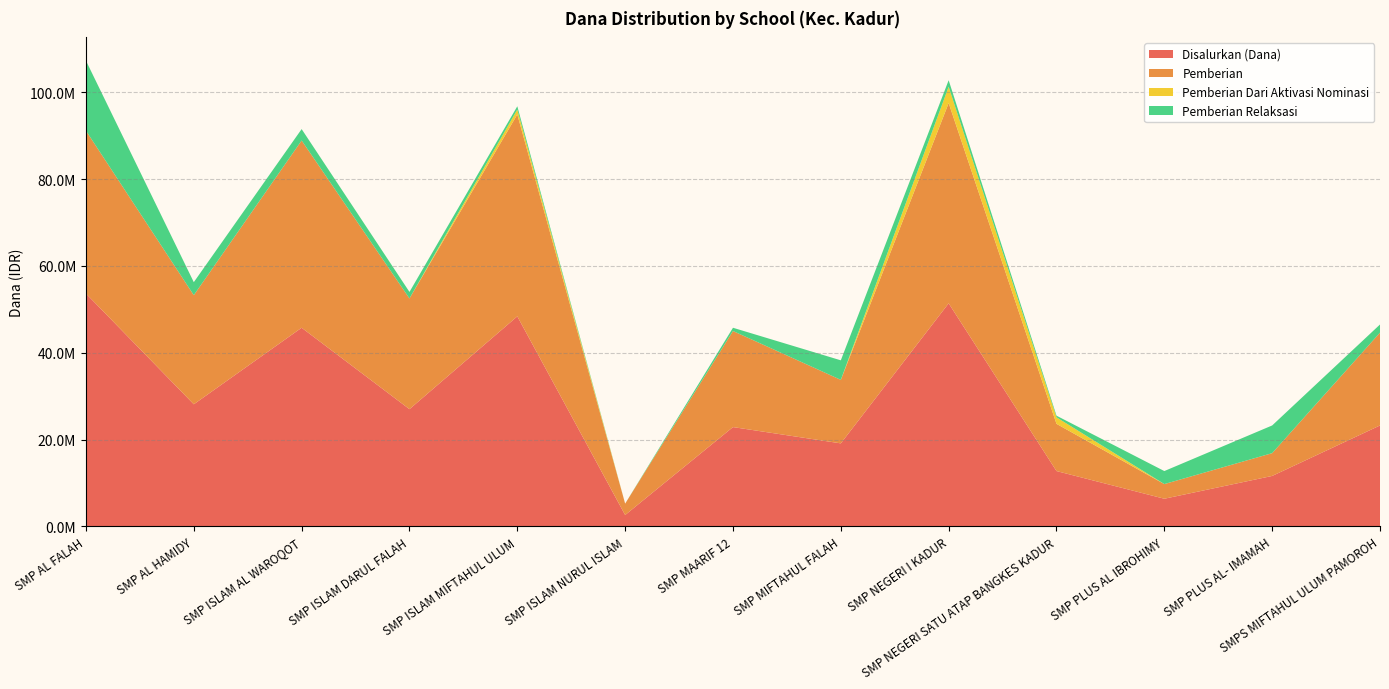

Reading left to right, transcribe all the data shown in this chart.

Disalurkan (Dana): 53625000	28125000	45750000	27000000	48375000	2625000	22875000	19125000	51375000	12750000	6375000	11625000	23250000
Pemberian: 37500000	25125000	43125000	25500000	46500000	2625000	22125000	14625000	46125000	10875000	3375000	5250000	21375000
Pemberian Dari Aktivasi Nominasi: 0	0	0	0	1125000	0	0	0	3750000	1500000	0	0	0
Pemberian Relaksasi: 16125000	3000000	2625000	1500000	750000	0	750000	4500000	1500000	375000	3000000	6375000	1875000